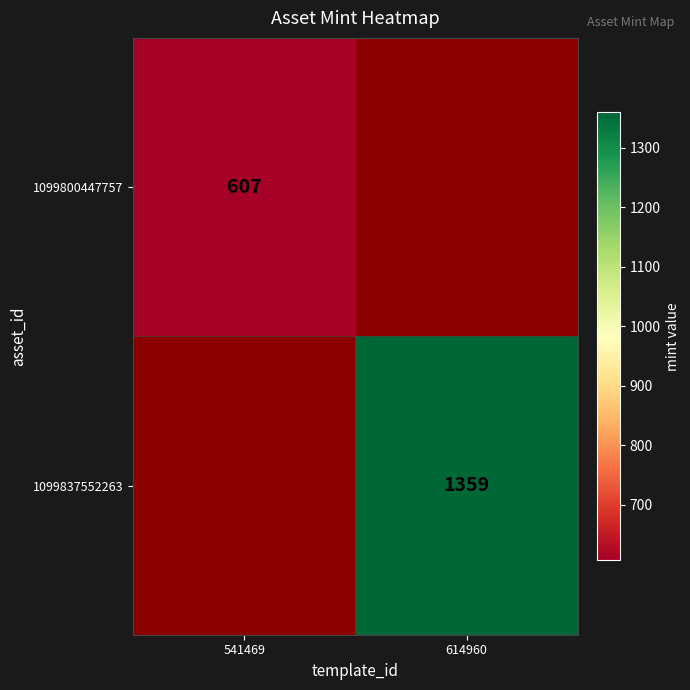

Is it true that 1099800447757 equals 304 at 541469?

False